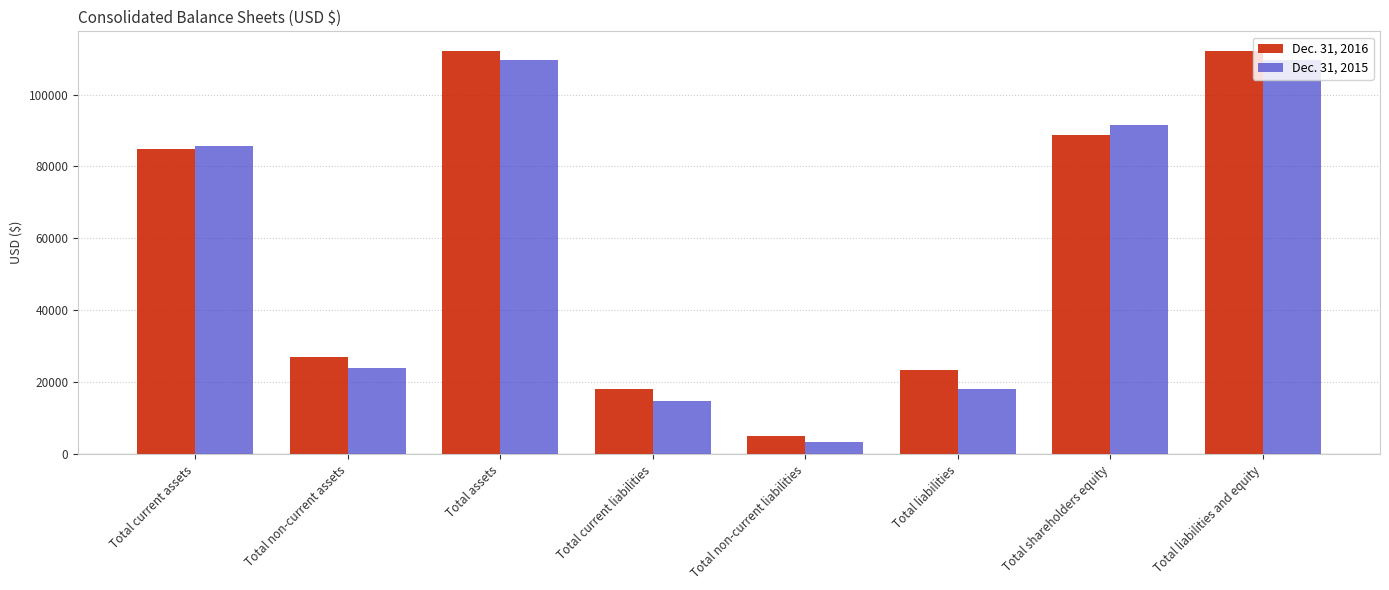

What is the label of the 7th bar from the right?

Total non-current assets